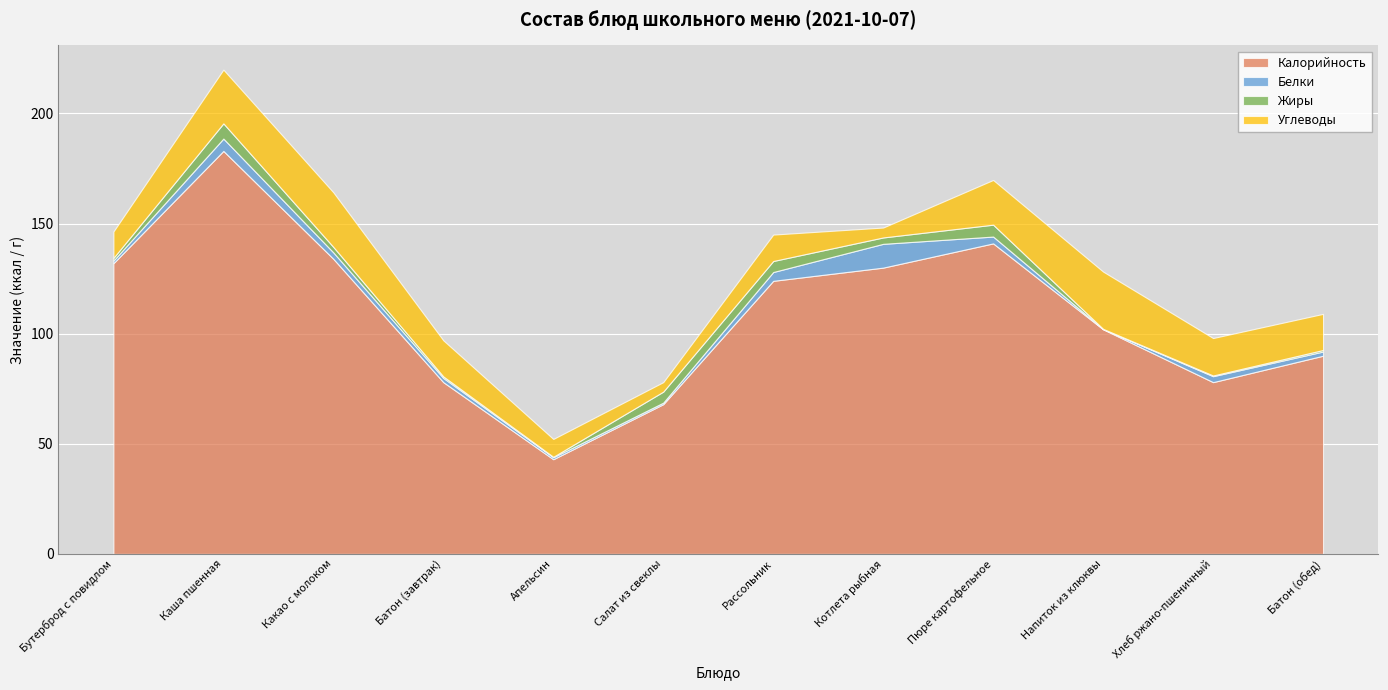

Read the Жиры value at Напиток из клюквы.

0.1